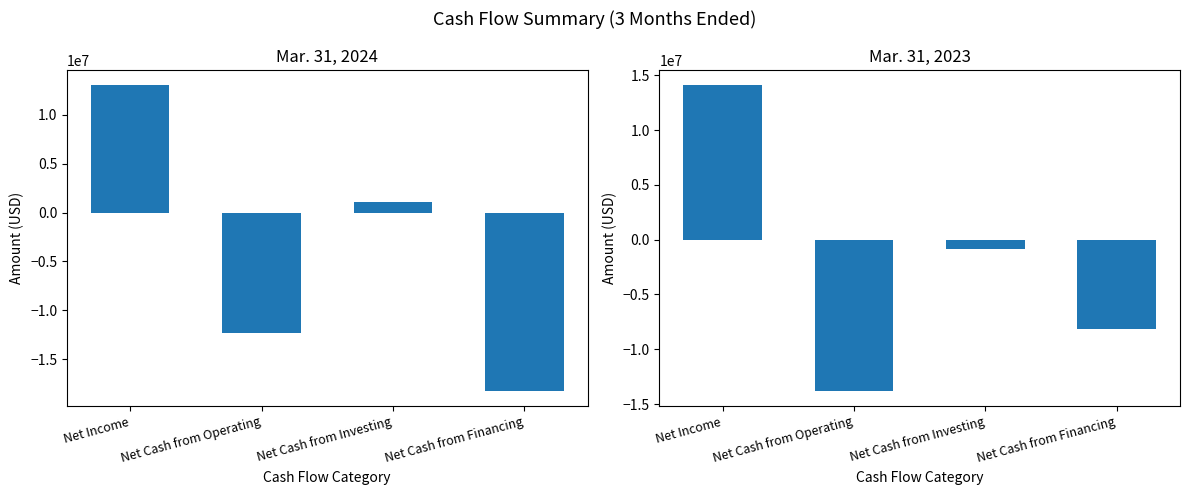

Where does the Mar. 31, 2023 series first go above -886569?

Net Income